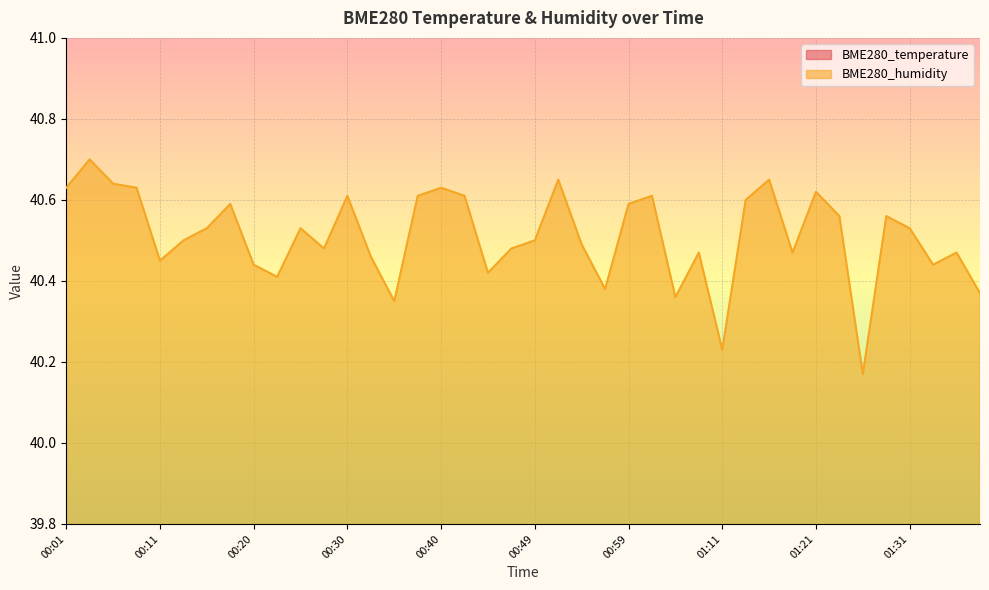

Reading right to left, extract all data points from this chart.

BME280_temperature: 01:38=17.4	01:36=17.4	01:33=17.4	01:31=17.4	01:28=17.4	01:26=17.4	01:24=17.4	01:21=17.3	01:19=17.4	01:16=17.4	01:14=17.4	01:11=17.4	01:06=17.4	01:04=17.4	01:02=17.4	00:59=17.4	00:57=17.4	00:54=17.4	00:52=17.4	00:49=17.5	00:47=17.4	00:45=17.4	00:42=17.5	00:40=17.4	00:37=17.5	00:35=17.5	00:32=17.5	00:30=17.4	00:28=17.5	00:25=17.5	00:23=17.5	00:20=17.5	00:18=17.5	00:15=17.5	00:13=17.5	00:11=17.5	00:08=17.5	00:06=17.5	00:03=17.5	00:01=17.5
BME280_humidity: 01:38=40.4	01:36=40.5	01:33=40.4	01:31=40.5	01:28=40.6	01:26=40.2	01:24=40.6	01:21=40.6	01:19=40.5	01:16=40.6	01:14=40.6	01:11=40.2	01:06=40.5	01:04=40.4	01:02=40.6	00:59=40.6	00:57=40.4	00:54=40.5	00:52=40.6	00:49=40.5	00:47=40.5	00:45=40.4	00:42=40.6	00:40=40.6	00:37=40.6	00:35=40.4	00:32=40.5	00:30=40.6	00:28=40.5	00:25=40.5	00:23=40.4	00:20=40.4	00:18=40.6	00:15=40.5	00:13=40.5	00:11=40.5	00:08=40.6	00:06=40.6	00:03=40.7	00:01=40.6